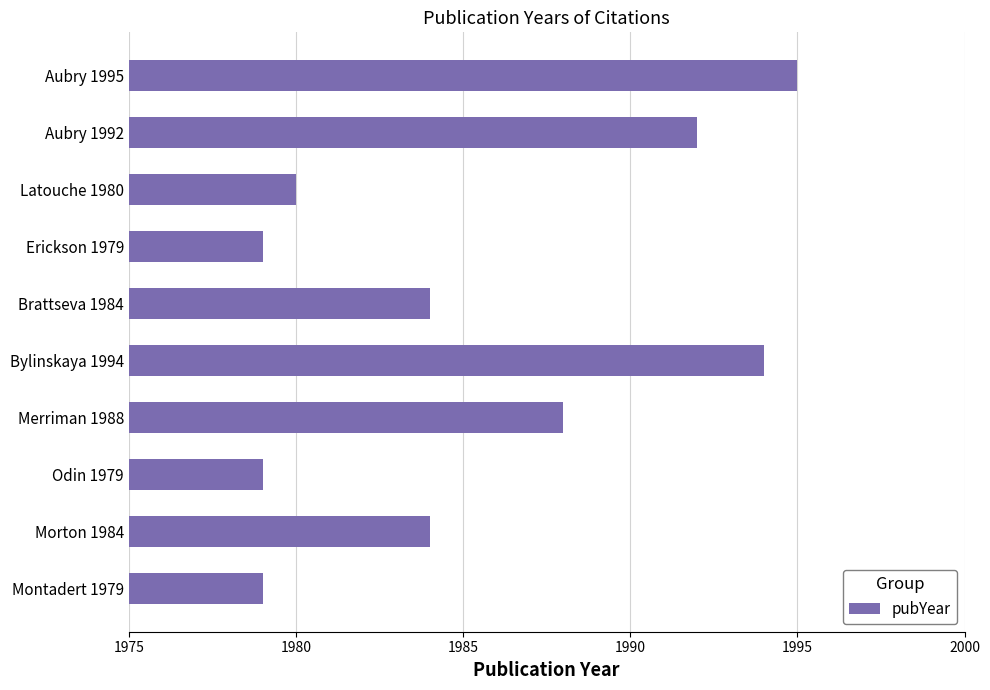

Reading top to bottom, list all the values displayed in this chart.

1995	1992	1980	1979	1984	1994	1988	1979	1984	1979